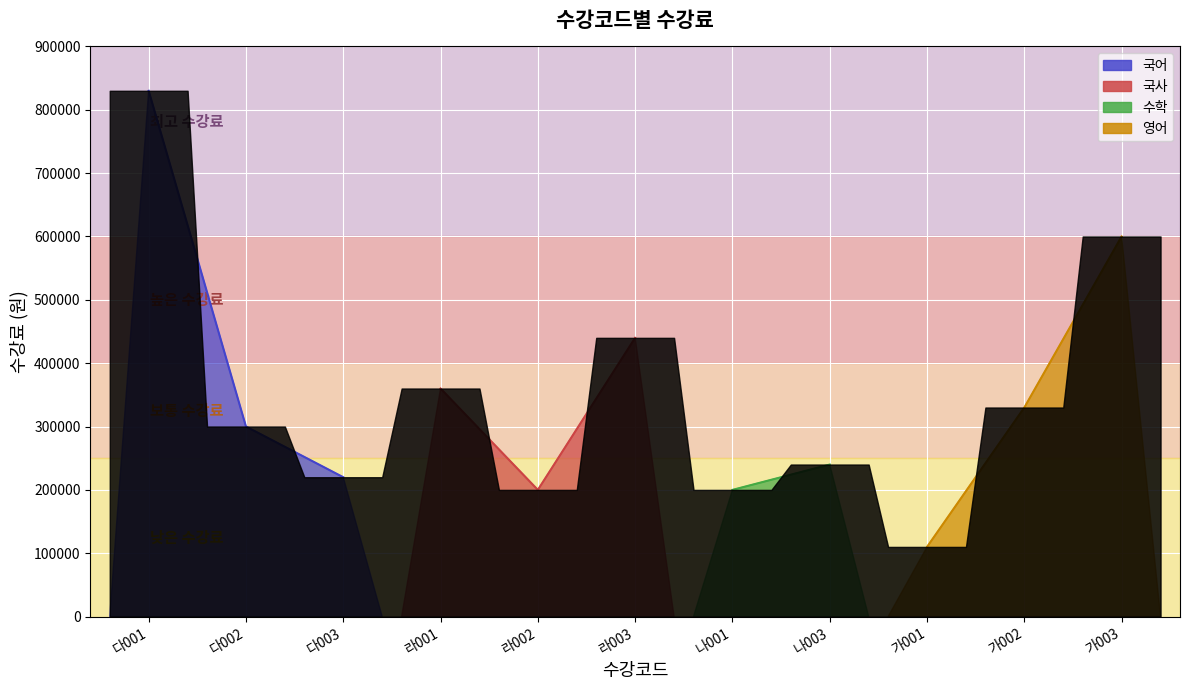

Reading right to left, what are all the values shown in this chart?

600000	330000	110000	240000	200000	440000	200000	360000	220000	300000	830000